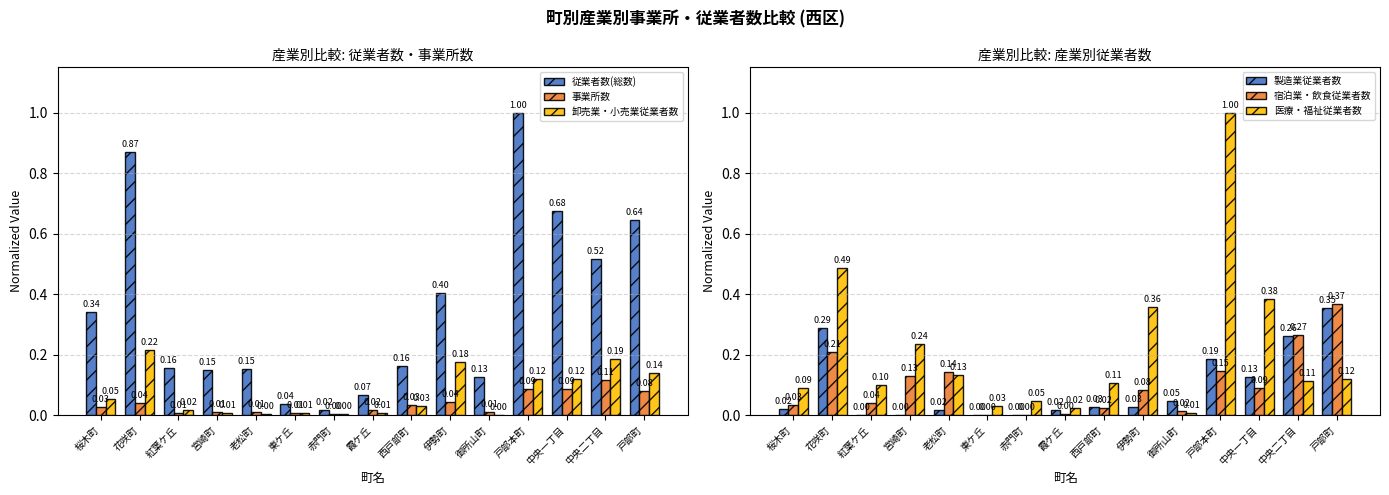

What is the sum of all 医療・福祉従業者数 values?

3.2